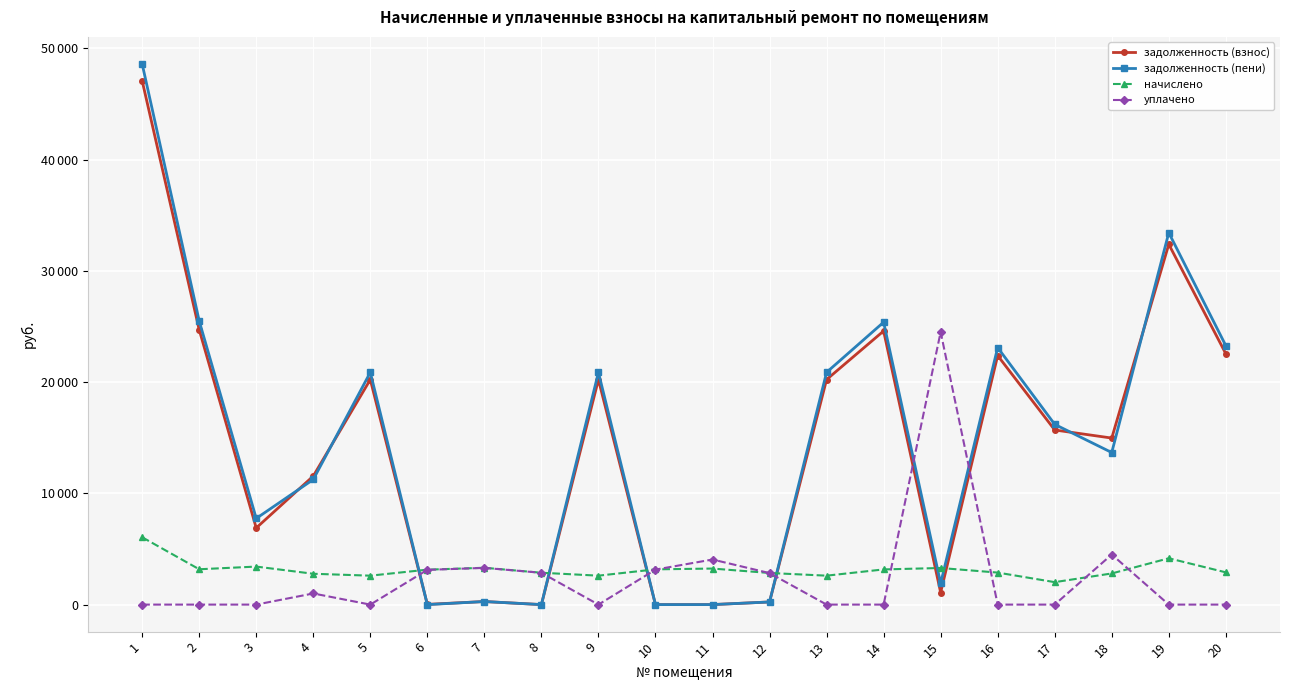

What is the total value across all series at 7?

7161.4